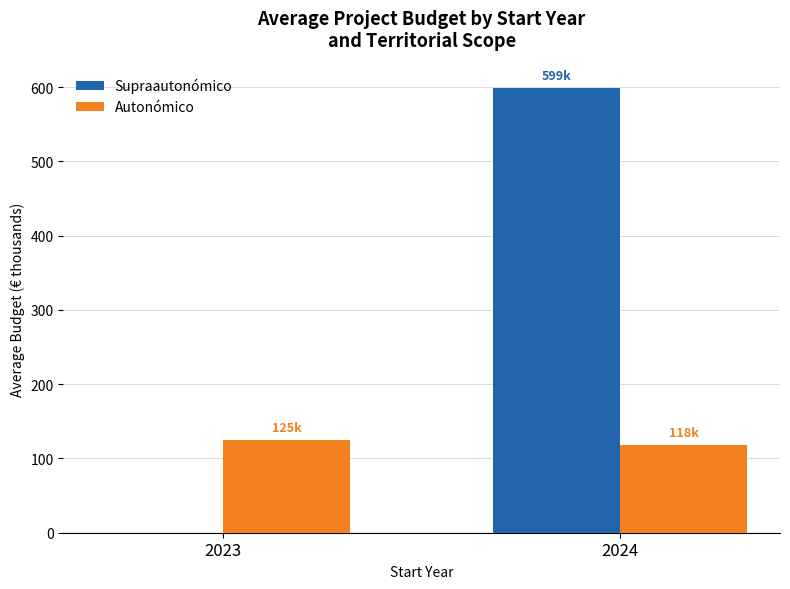

What is the average value of the Autonómico series?

121.6